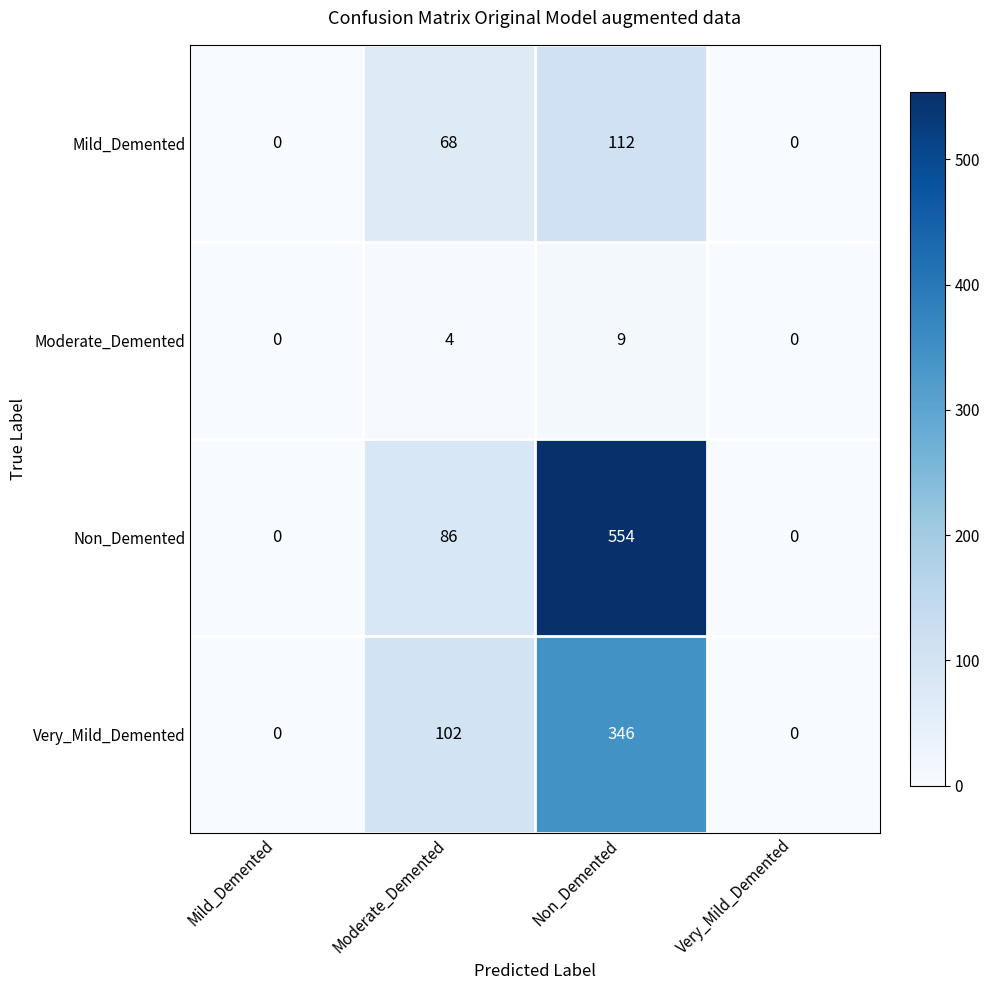

Rank the series by their maximum value, from highest to lowest.

Non_Demented, Very_Mild_Demented, Mild_Demented, Moderate_Demented